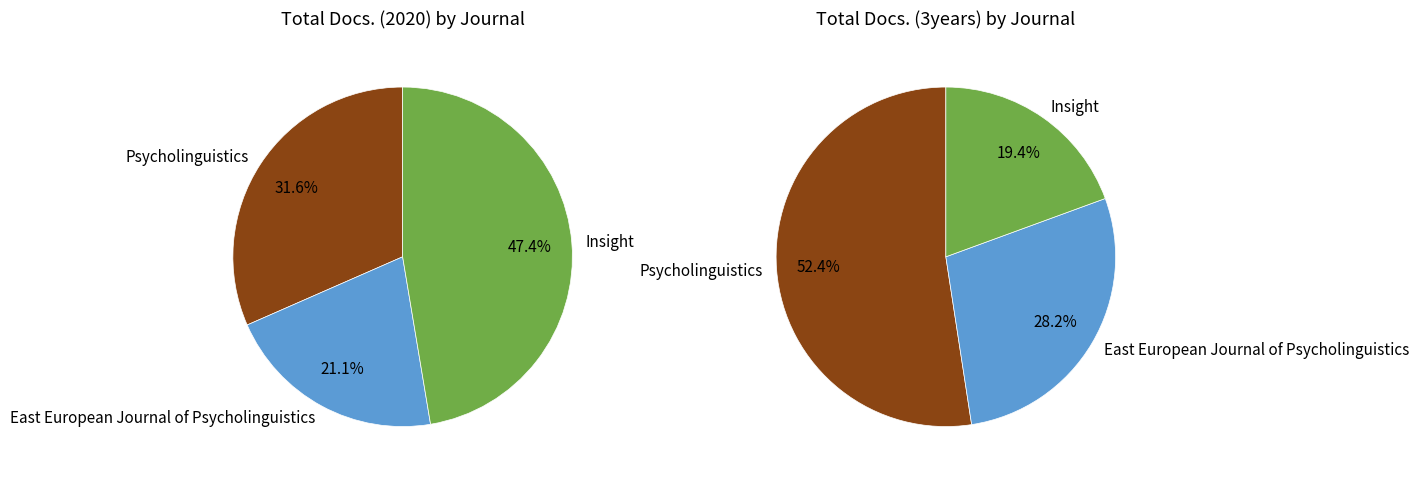

True or false: East European Journal of Psycholinguistics accounts for 16% of the total.

False